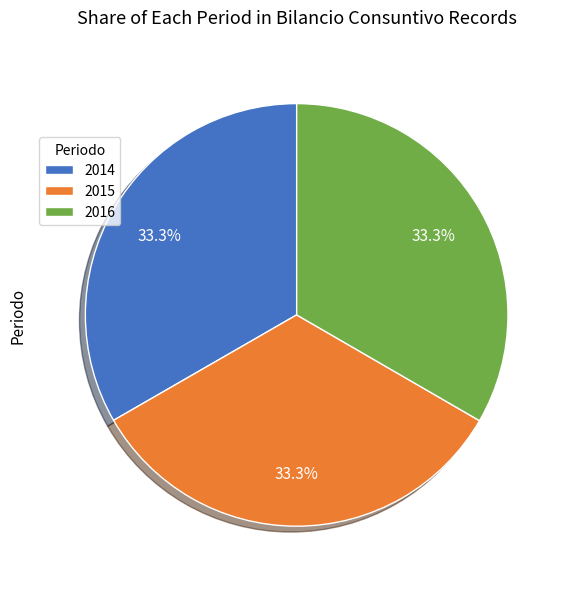

Do 2014 and 2016 together represent more than half of the pie?

Yes